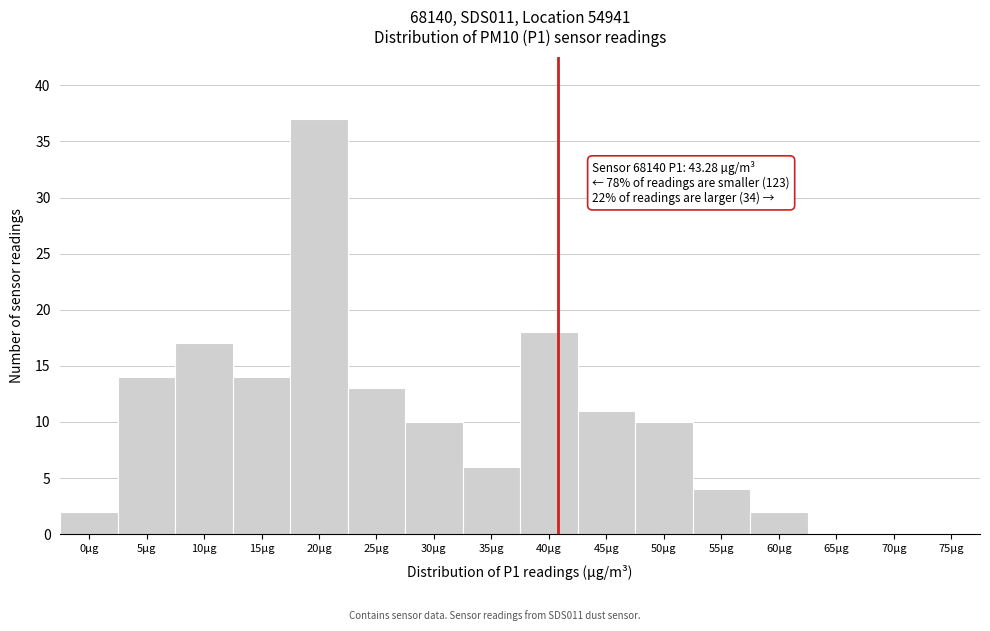

Reading left to right, extract all data points from this chart.

0µg=2	5µg=14	10µg=17	15µg=14	20µg=37	25µg=13	30µg=10	35µg=6	40µg=18	45µg=11	50µg=10	55µg=4	60µg=2	65µg=0	70µg=0	75µg=0